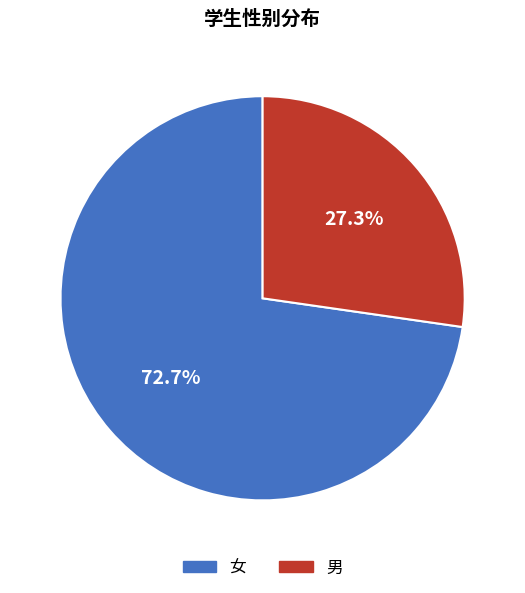

What is the ratio of the value at 女 to the value at 男?

2.7